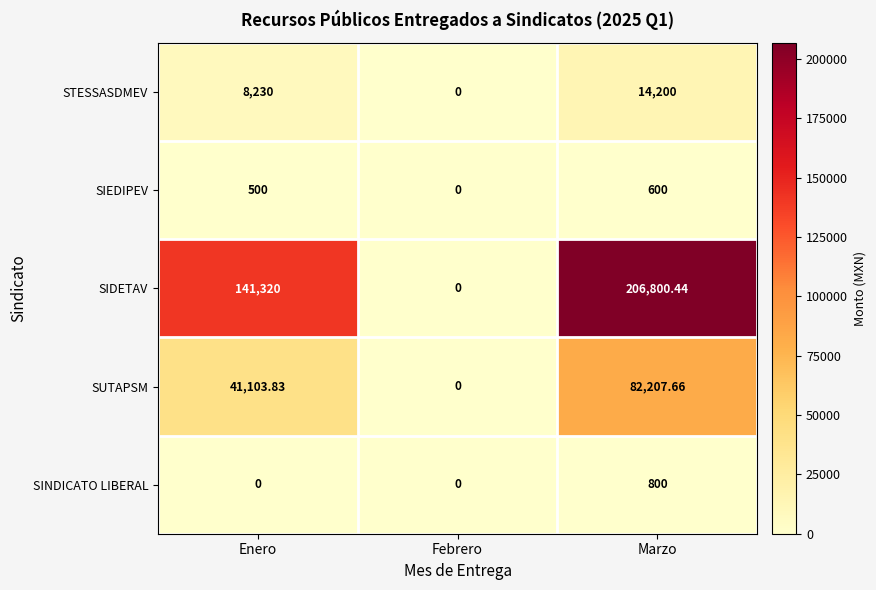

Which category has the lowest value in the STESSASDMEV series?

Febrero